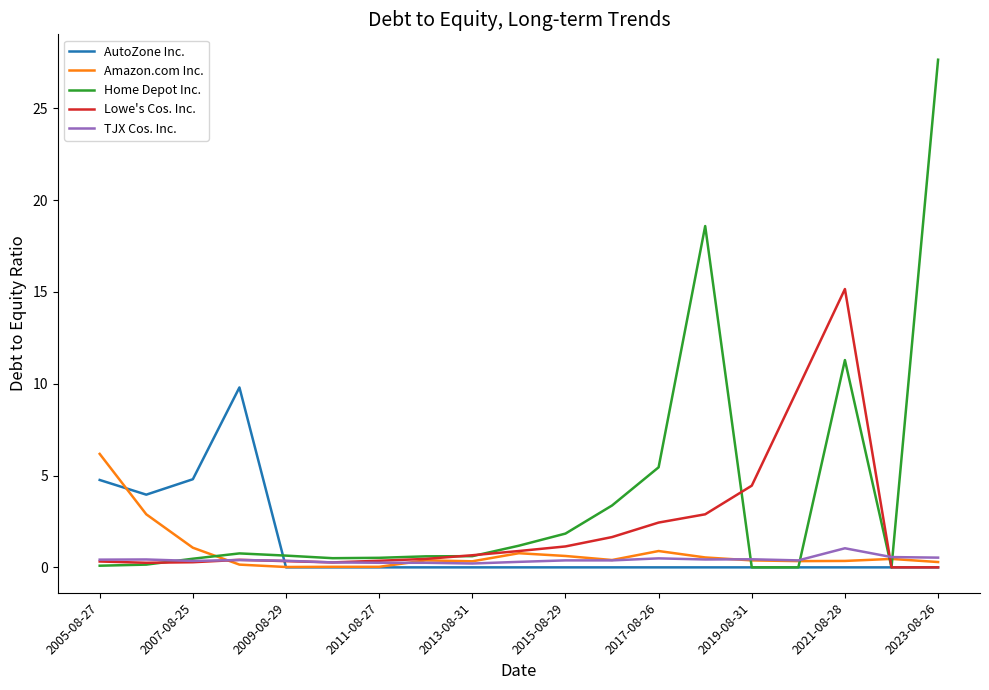

Which series has the largest total across all categories?

Home Depot Inc.